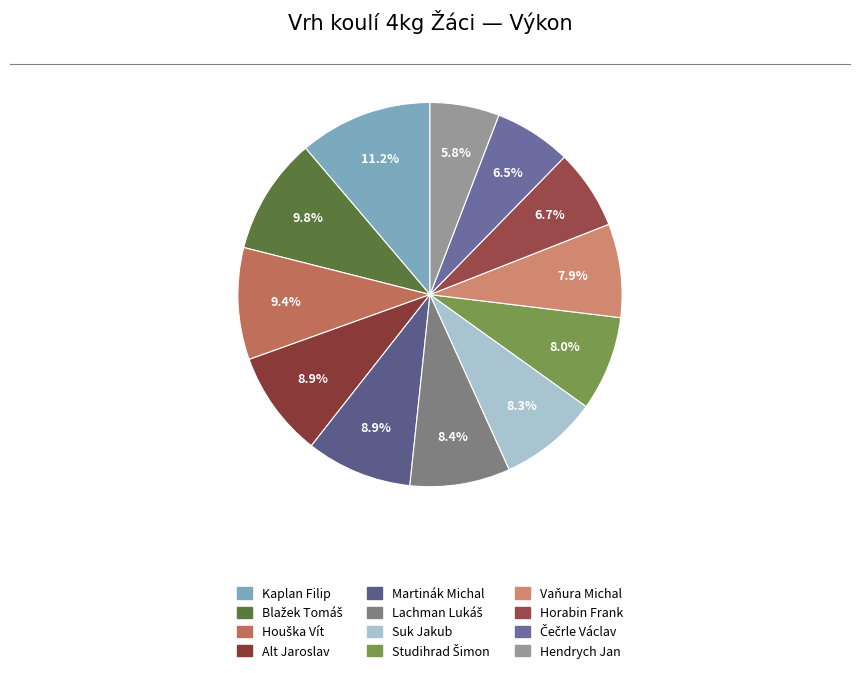

Which has a higher value, Alt Jaroslav or Houška Vít?

Houška Vít